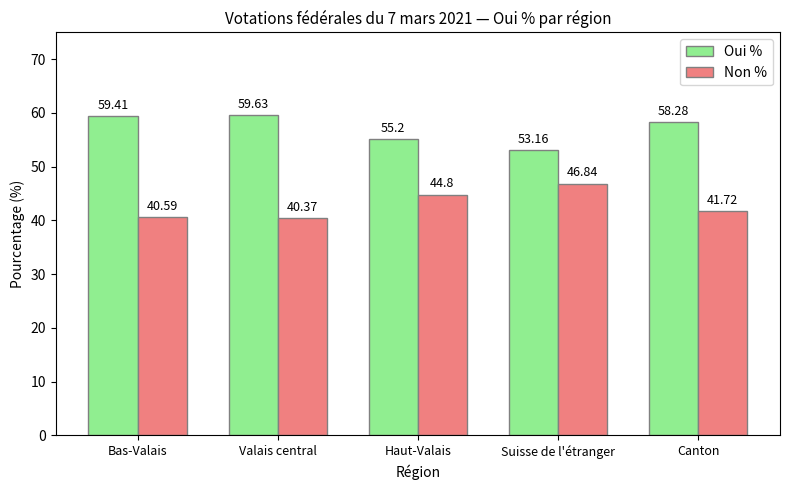

What are all the series names shown in the legend?

Oui %, Non %